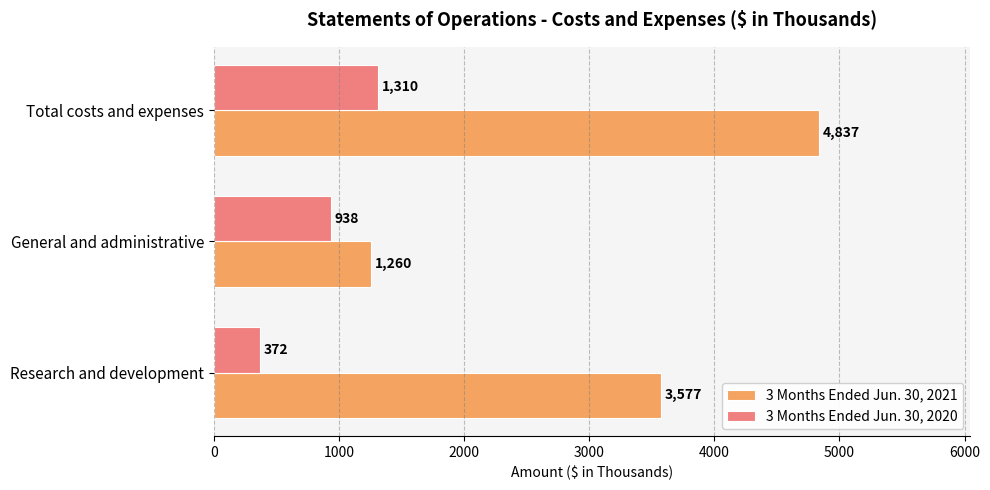

Count the number of categories in the chart.

3